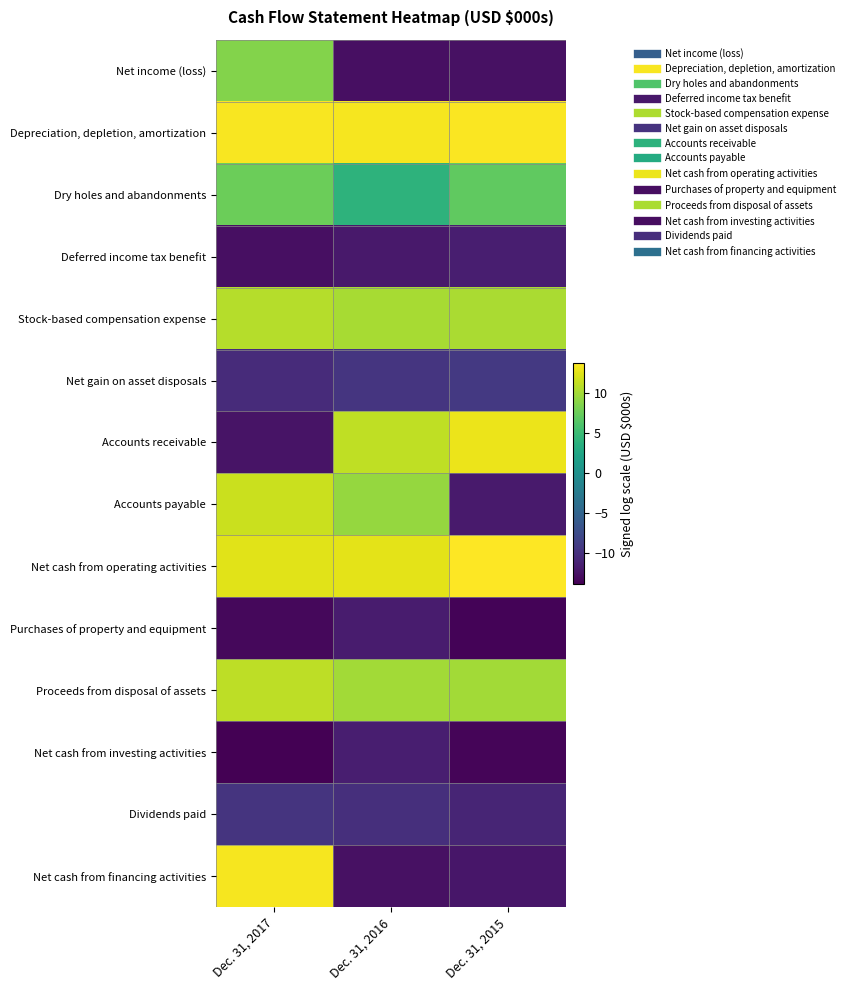

Reading right to left, extract all data points from this chart.

Net income (loss): Dec. 31, 2015=-12.6	Dec. 31, 2016=-12.7	Dec. 31, 2017=8.7
Depreciation, depletion, amortization: Dec. 31, 2015=13.7	Dec. 31, 2016=13.4	Dec. 31, 2017=13.6
Dry holes and abandonments: Dec. 31, 2015=7.1	Dec. 31, 2016=4.1	Dec. 31, 2017=7.6
Deferred income tax benefit: Dec. 31, 2015=-11.5	Dec. 31, 2016=-11.9	Dec. 31, 2017=-12.7
Stock-based compensation expense: Dec. 31, 2015=10.3	Dec. 31, 2016=10.3	Dec. 31, 2017=10.7
Net gain on asset disposals: Dec. 31, 2015=-9.3	Dec. 31, 2016=-9.6	Dec. 31, 2017=-10.4
Accounts receivable: Dec. 31, 2015=13.0	Dec. 31, 2016=11.2	Dec. 31, 2017=-12.4
Accounts payable: Dec. 31, 2015=-11.8	Dec. 31, 2016=9.4	Dec. 31, 2017=11.6
Net cash from operating activities: Dec. 31, 2015=13.8	Dec. 31, 2016=12.6	Dec. 31, 2017=12.6
Purchases of property and equipment: Dec. 31, 2015=-13.5	Dec. 31, 2016=-11.7	Dec. 31, 2017=-13.2
Proceeds from disposal of assets: Dec. 31, 2015=9.9	Dec. 31, 2016=10.0	Dec. 31, 2017=11.0
Net cash from investing activities: Dec. 31, 2015=-13.5	Dec. 31, 2016=-11.5	Dec. 31, 2017=-13.8
Dividends paid: Dec. 31, 2015=-11.0	Dec. 31, 2016=-10.1	Dec. 31, 2017=-9.7
Net cash from financing activities: Dec. 31, 2015=-12.2	Dec. 31, 2016=-12.6	Dec. 31, 2017=13.5